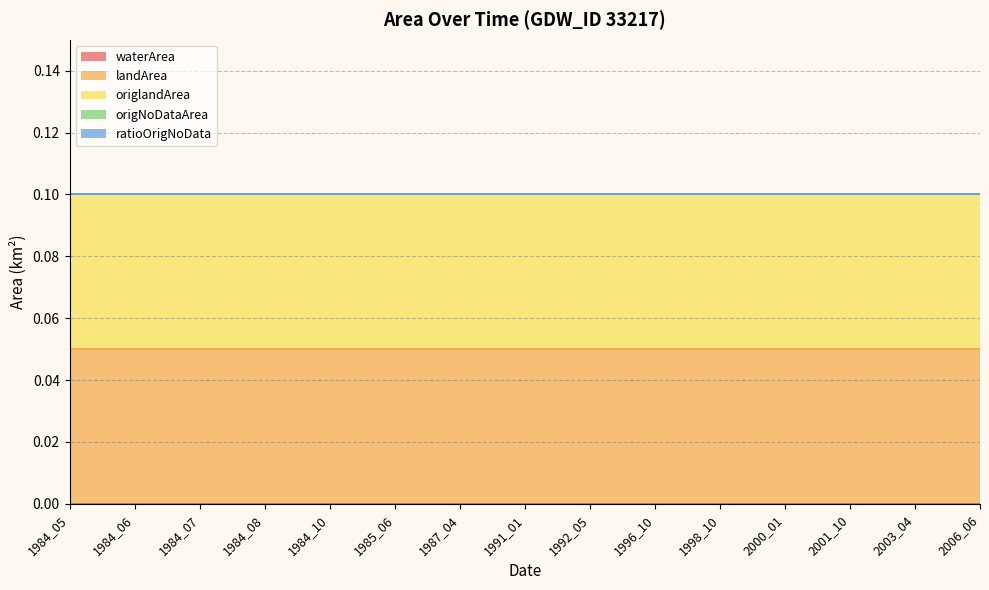

True or false: origlandArea and origNoDataArea cross at least once.

False